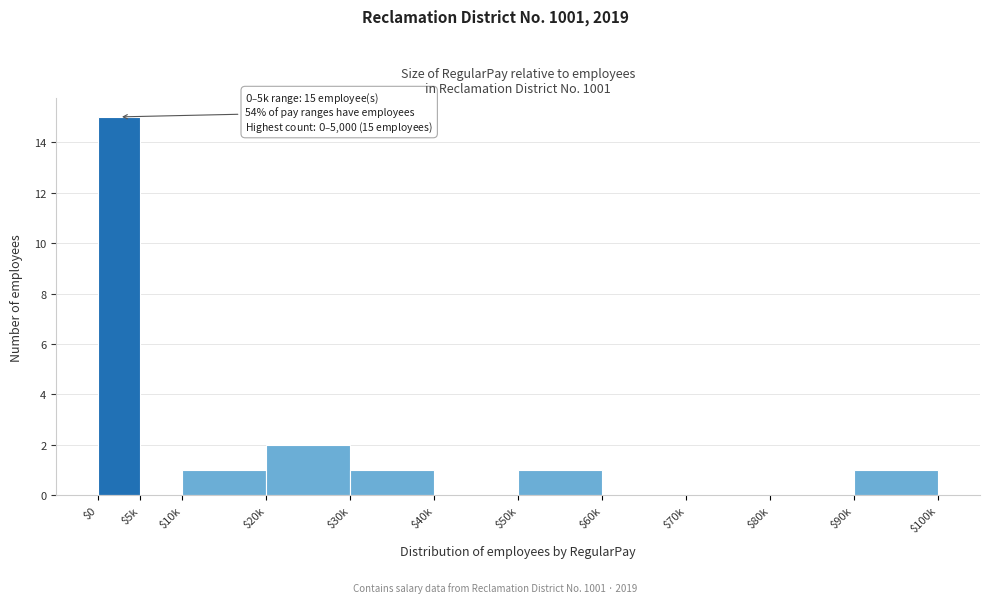

At which category does the chart reach its peak across all series?

$0